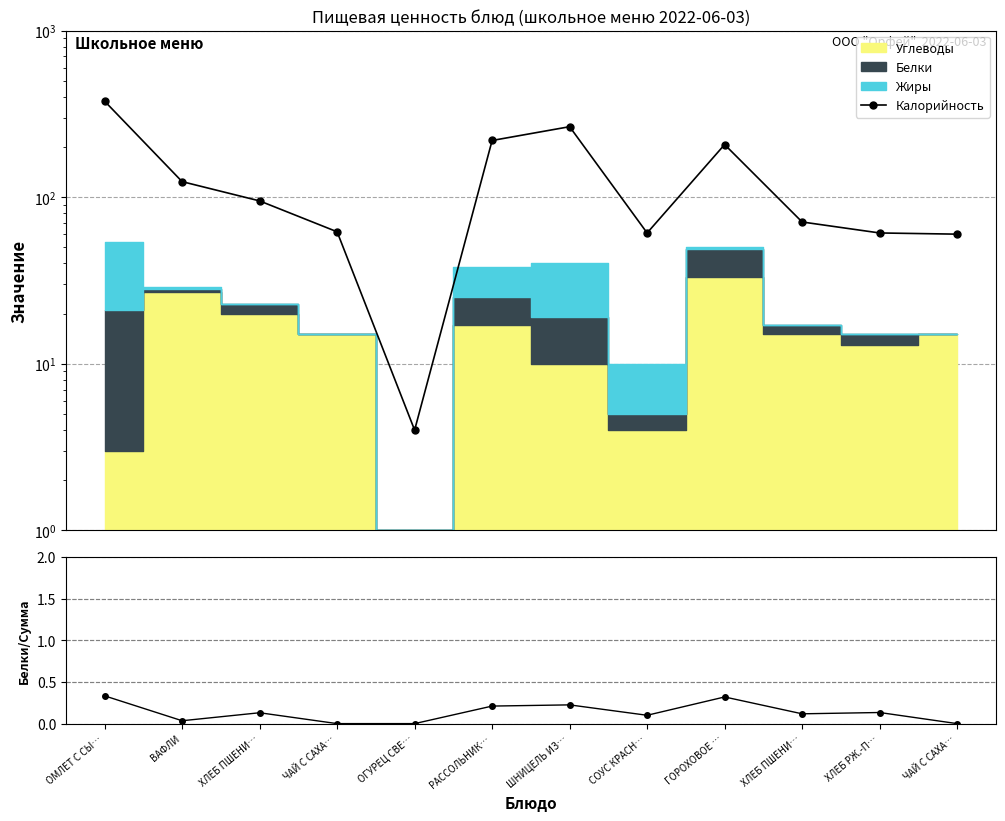

What is the average value of the Калорийность series?

133.8